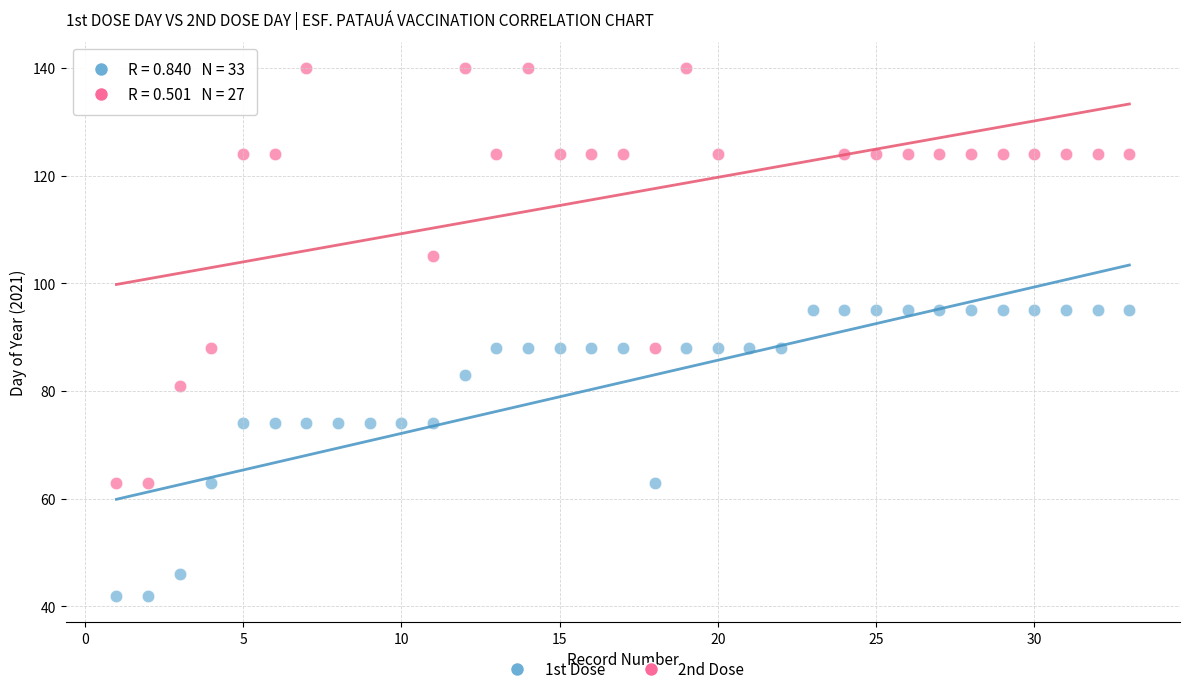

Which series has the widest spread of Y values?

2nd Dose